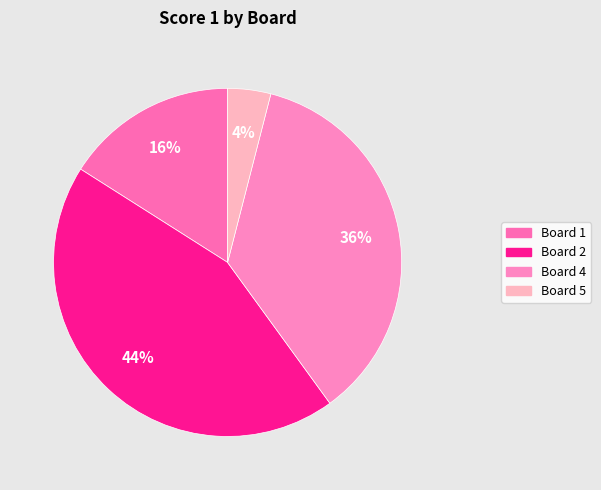

How many segments does this pie chart have?

4